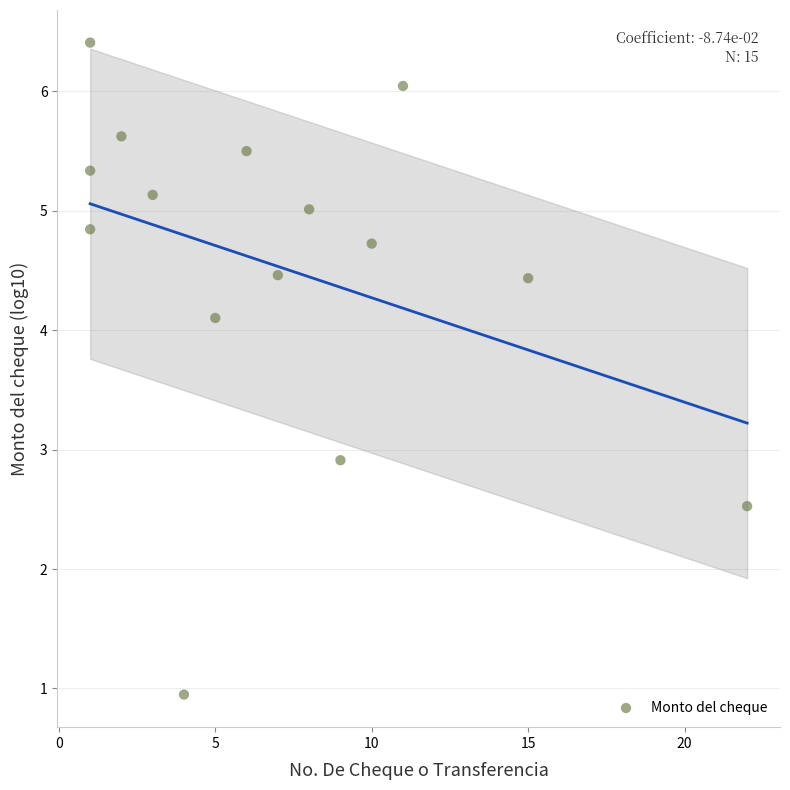

What is the range of Y values (max minus min)?

5.5